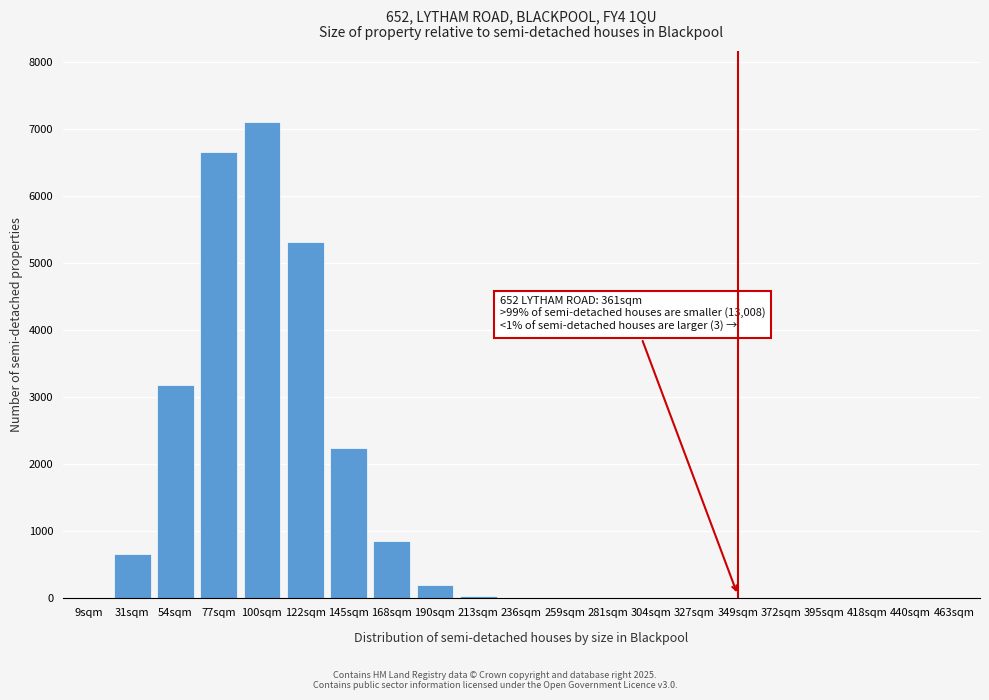

At which label is the value closest to 3546?

54sqm